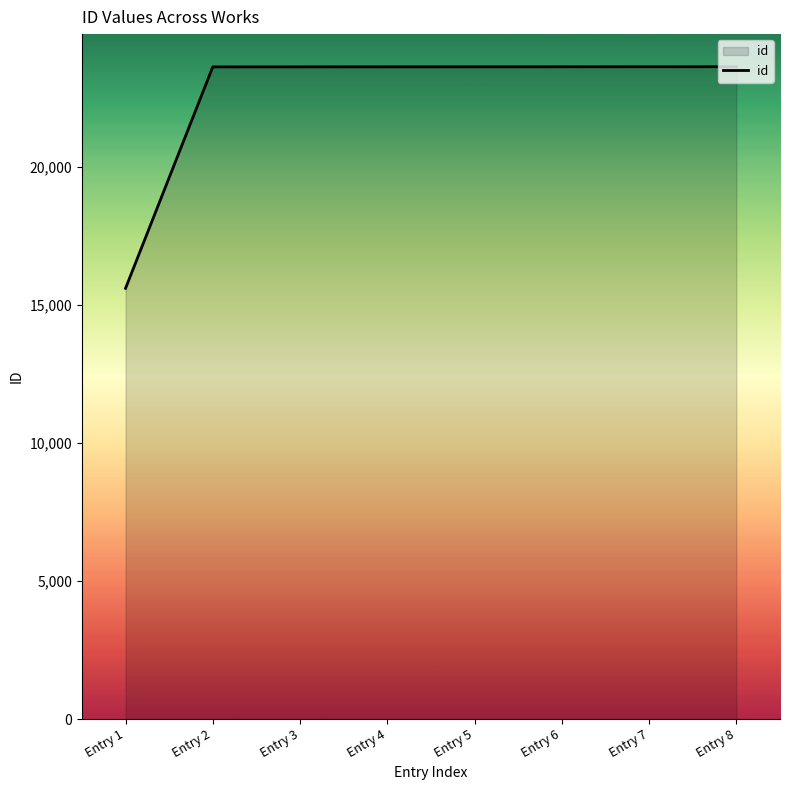

What is the change in value from Entry 2 to Entry 4?

+2